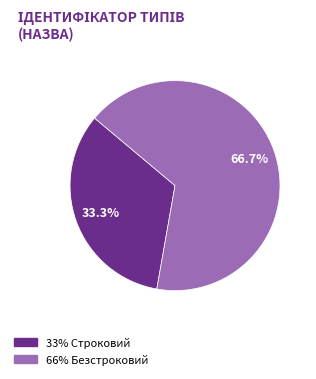

Does any single category account for the majority?

Yes